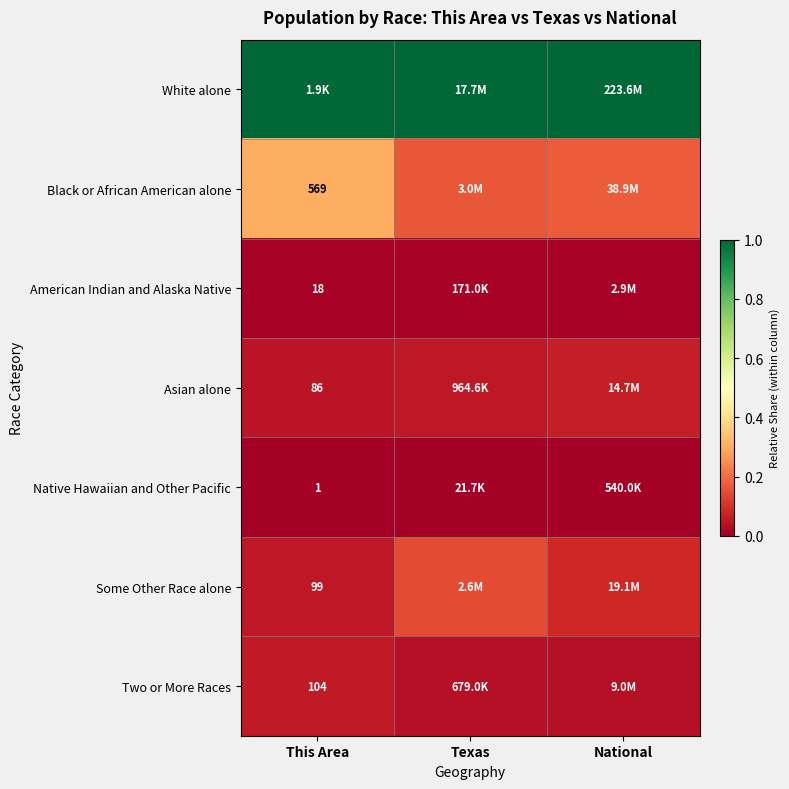

The value of Two or More Races at National is 0.0. True or false?

True